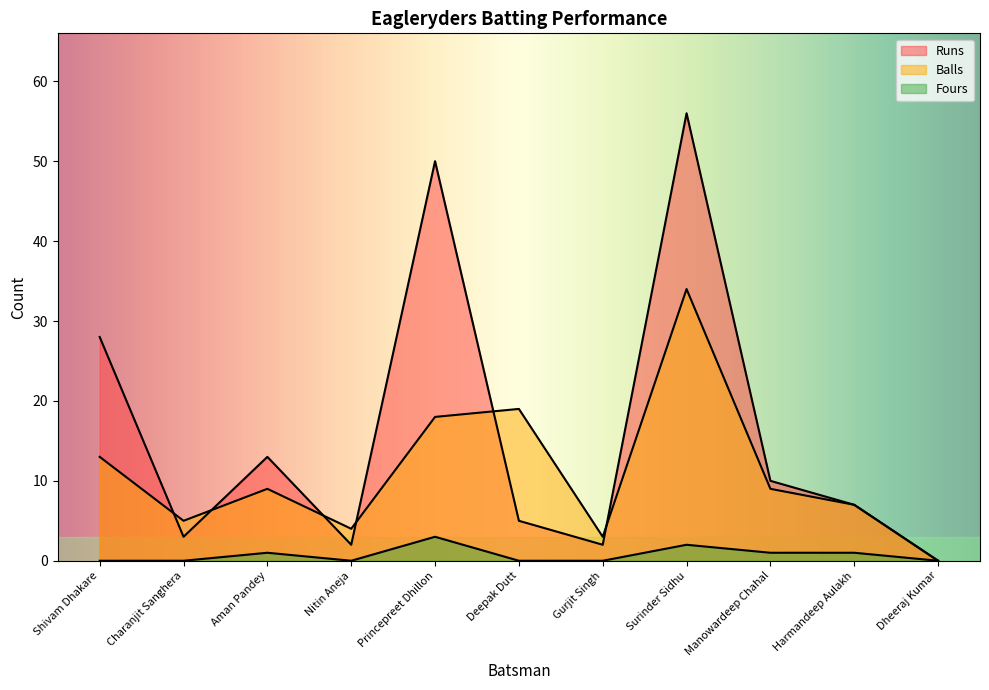

True or false: Fours has a value of 0 at Nitin Aneja.

True